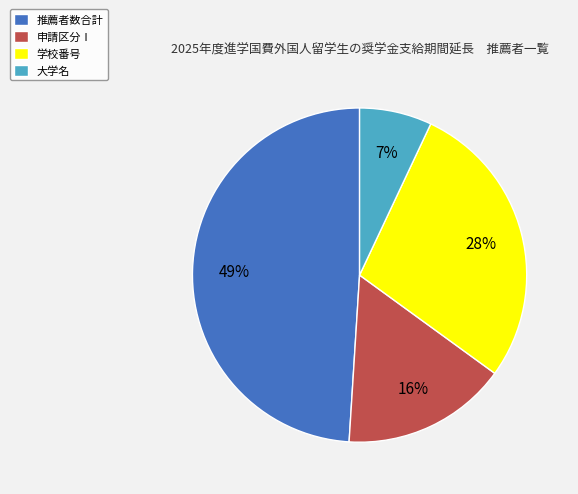

To the nearest percent, what portion does 学校番号 represent?

28%